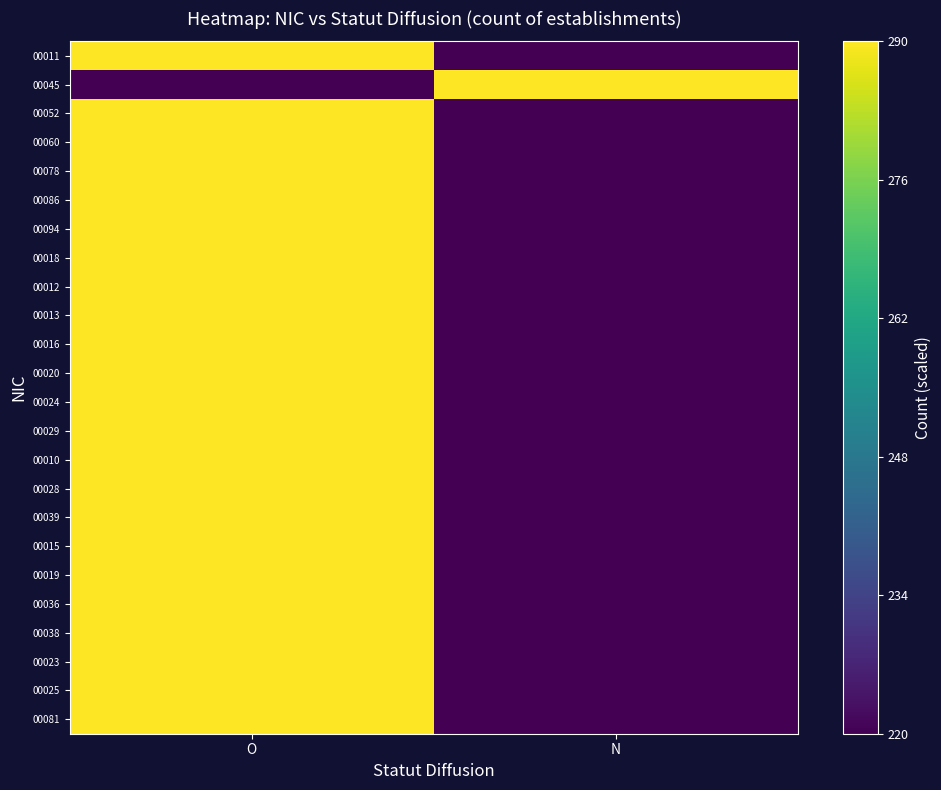

Rank the series at N from lowest to highest value.

00011, 00052, 00060, 00078, 00086, 00094, 00018, 00012, 00013, 00016, 00020, 00024, 00029, 00010, 00028, 00039, 00015, 00019, 00036, 00038, 00023, 00025, 00081, 00045